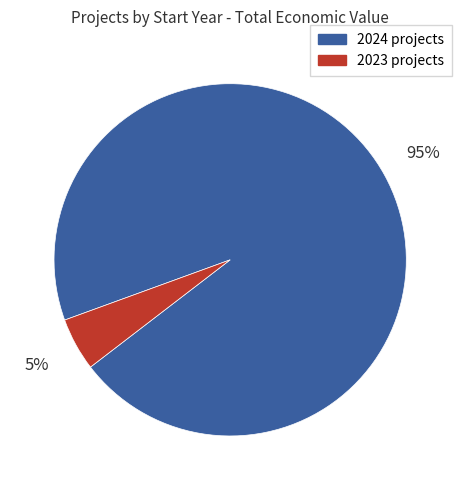

To the nearest percent, what is the average slice percentage?

50%